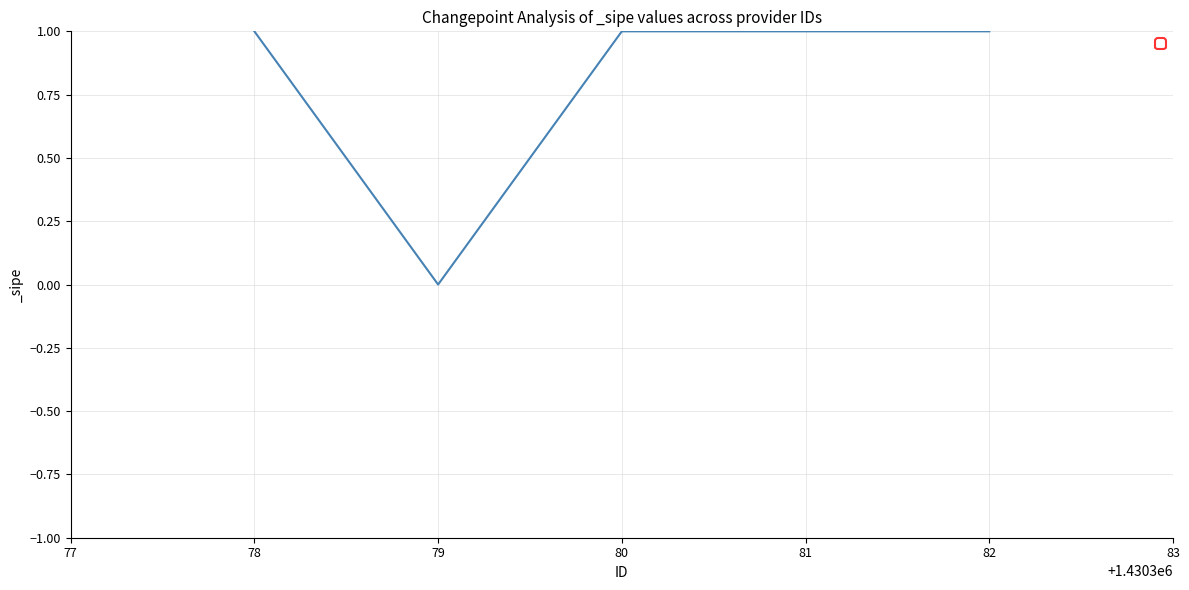

How many lines are shown in the chart?

1